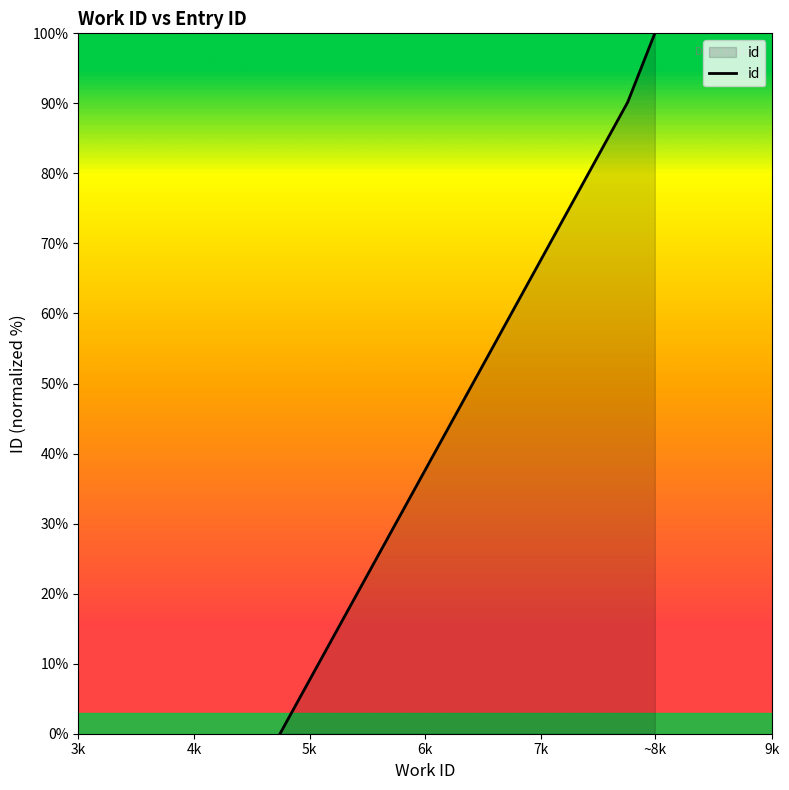

How many values are below 99?

2